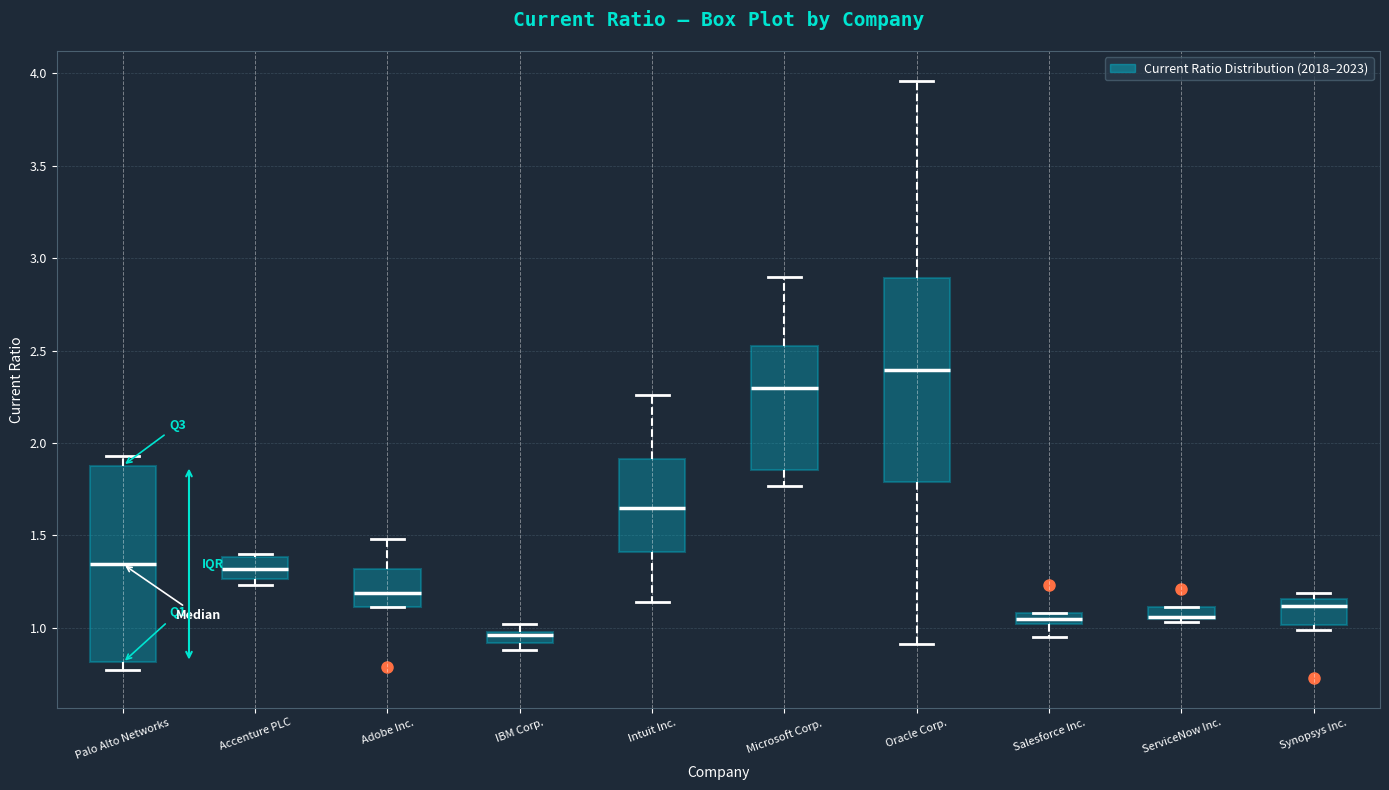

Where does the upper whisker of the box for Intuit Inc. end on the y-axis? The values are not printed on the chart, so give them approximately, as read against the axis.

2.25